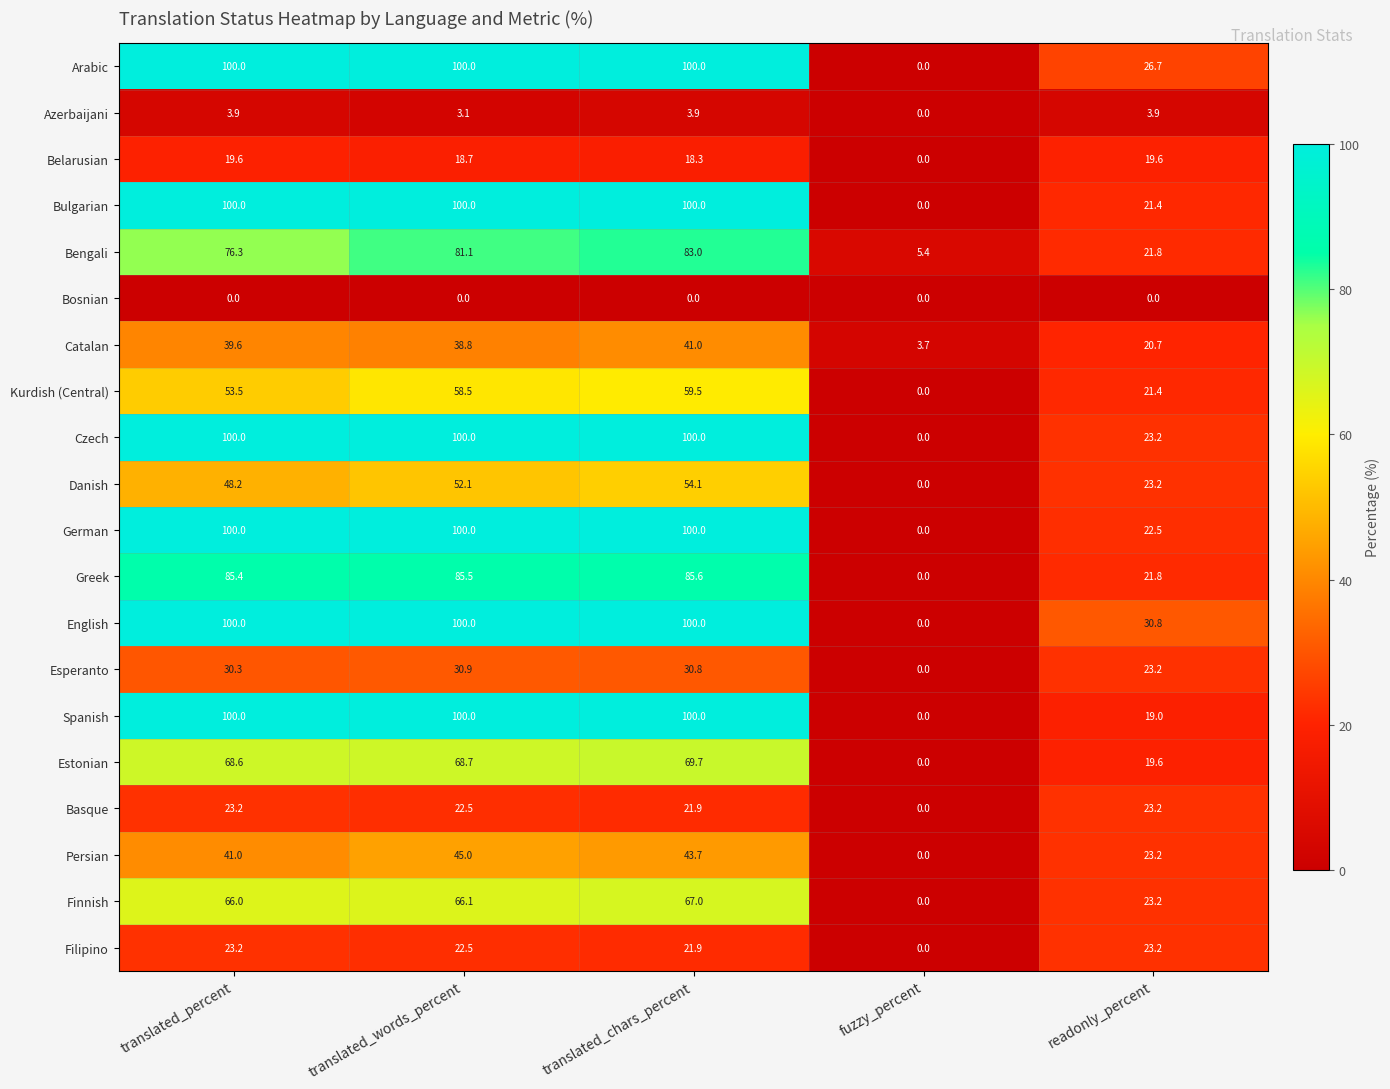

How many series are shown in this chart?

20